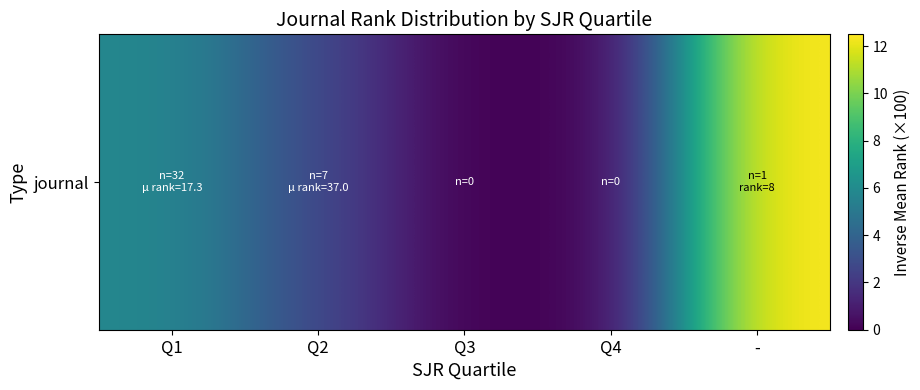

Rank the categories by value from highest to lowest.

-, Q1, Q2, Q3, Q4